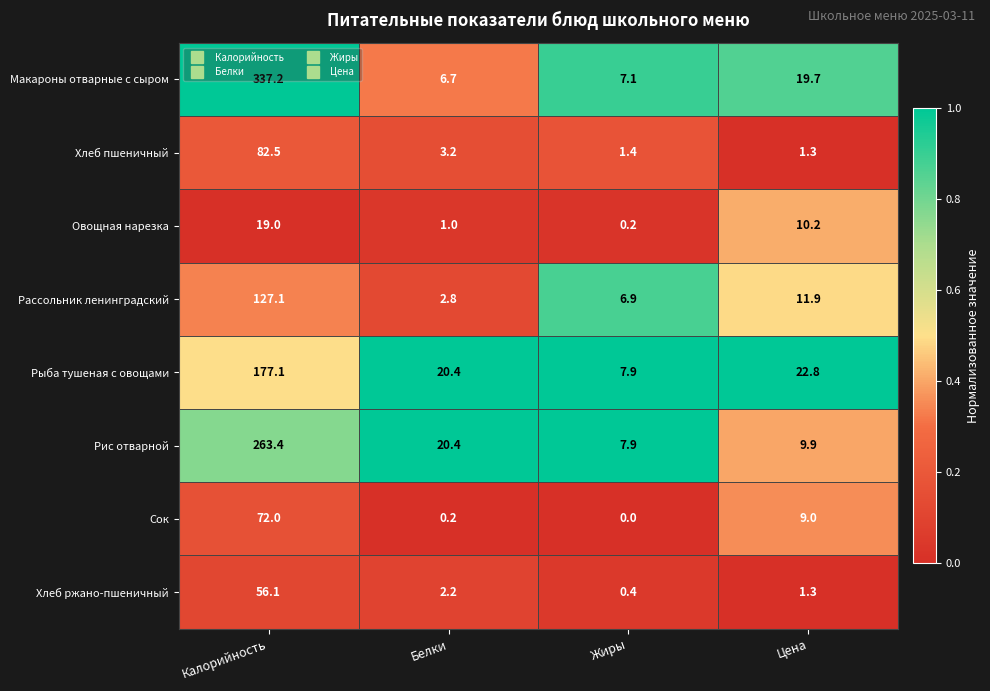

Rank the series by their maximum value, from highest to lowest.

Макароны отварные с сыром, Рис отварной, Рыба тушеная с овощами, Рассольник ленинградский, Хлеб пшеничный, Сок, Хлеб ржано-пшеничный, Овощная нарезка